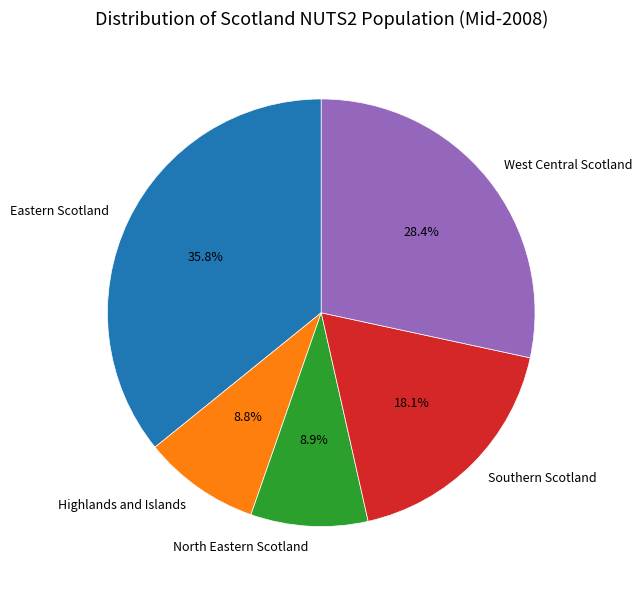

Is it true that Southern Scotland is 29% of the pie?

False